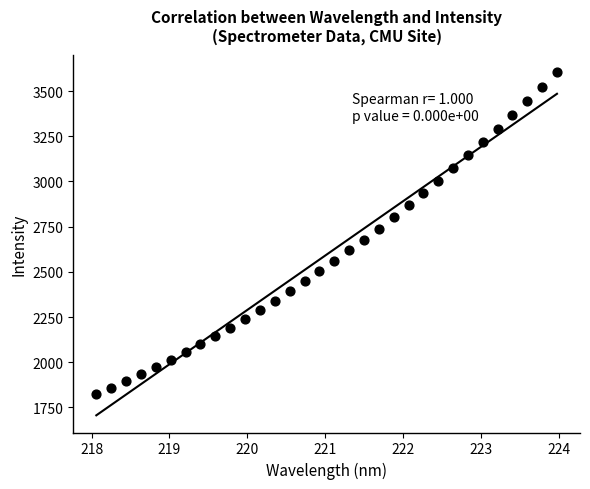

What is the range of Y values (max minus min)?

1783.9